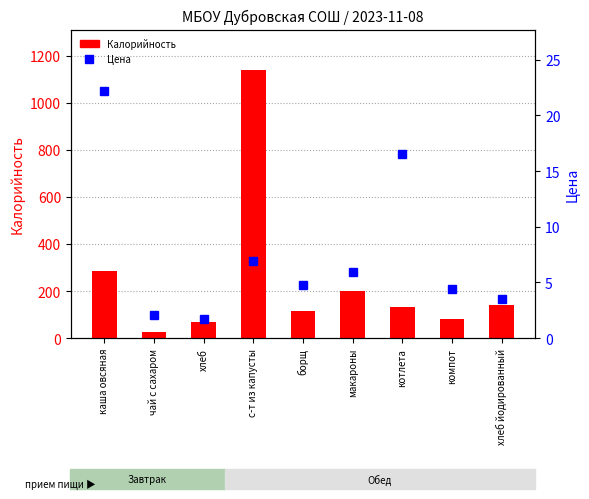

What is the total value across all series at котлета?

147.5